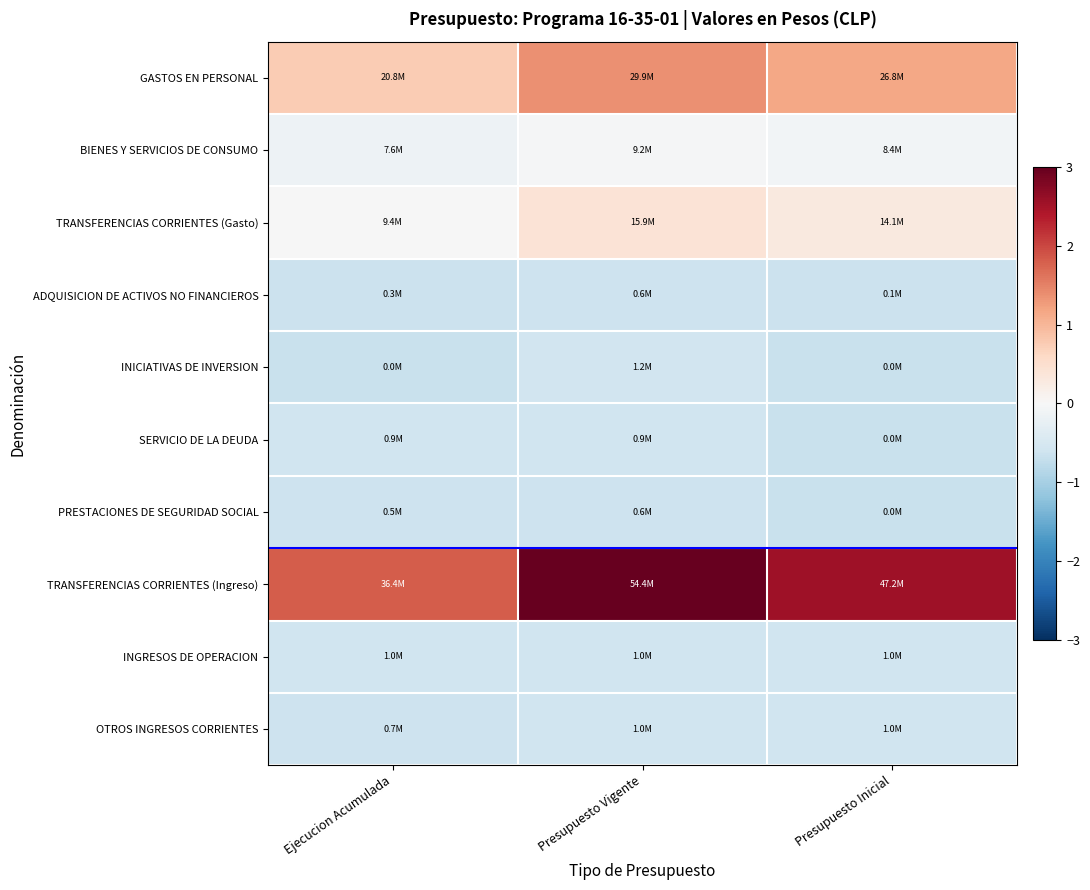

How many distinct data groups are displayed?

10